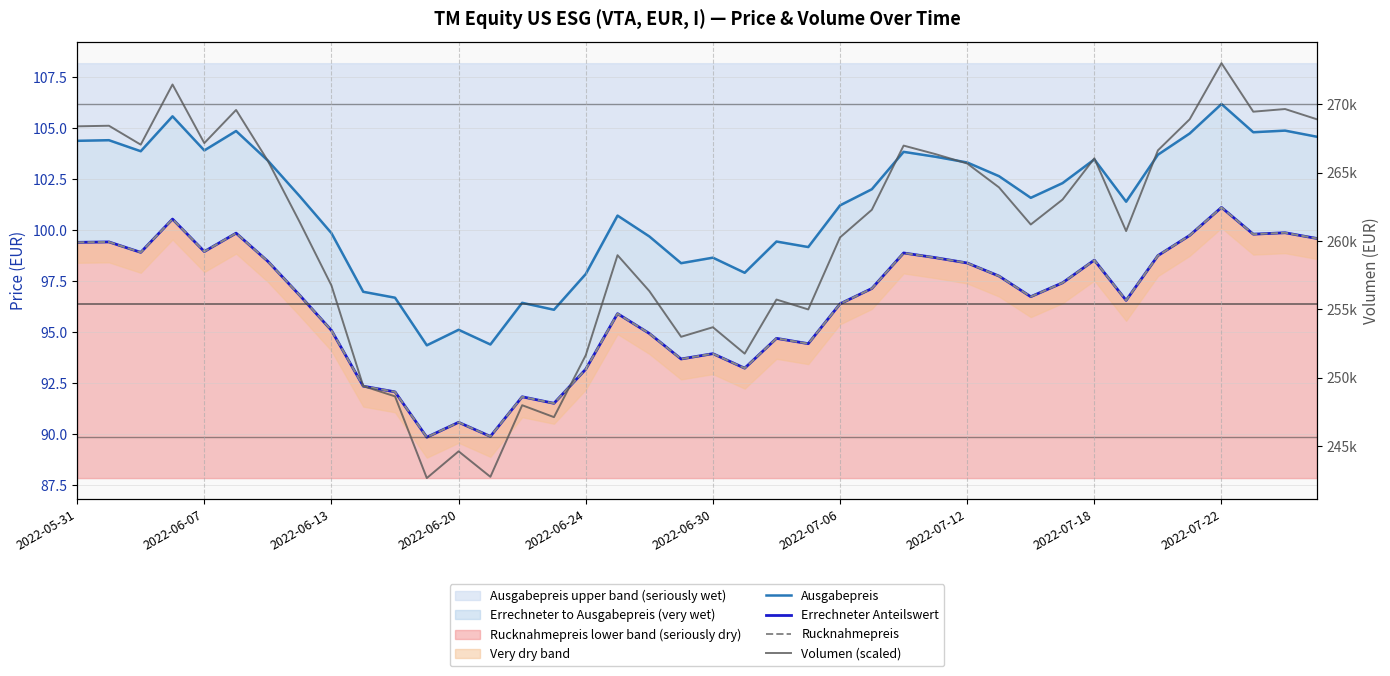

What is the sum of the Volumen (scaled) values at 32 and 13?

508790.3